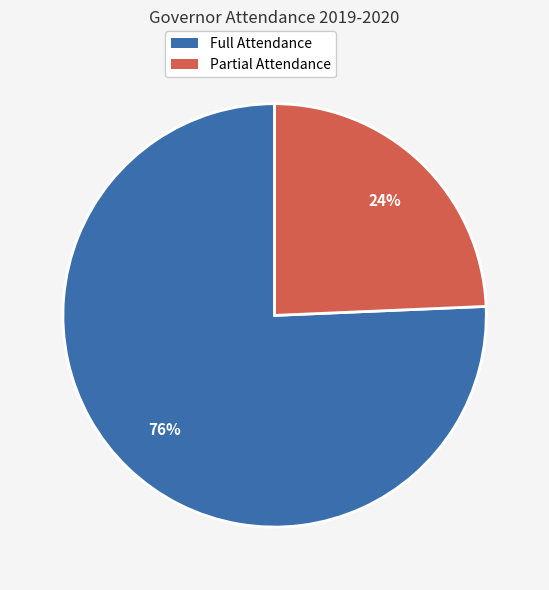

Is there a majority slice in this chart?

Yes